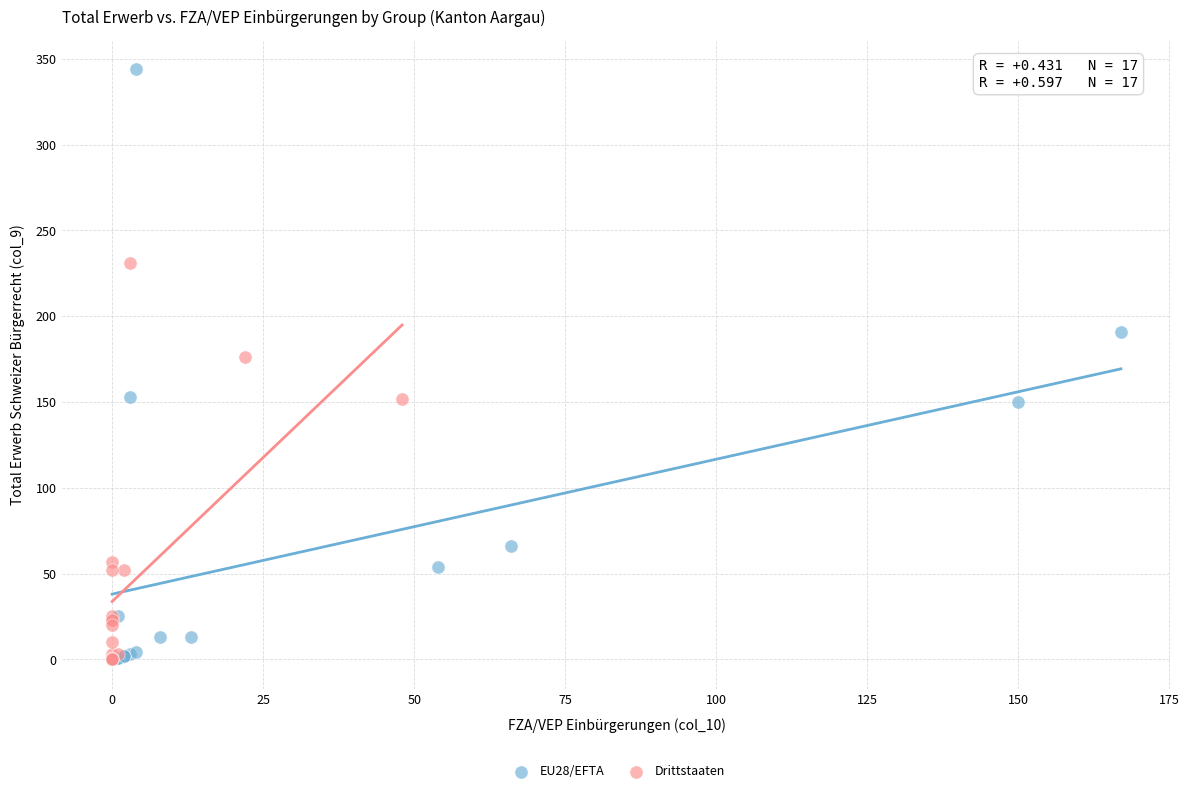

Which series contains the highest Y value?

EU28/EFTA